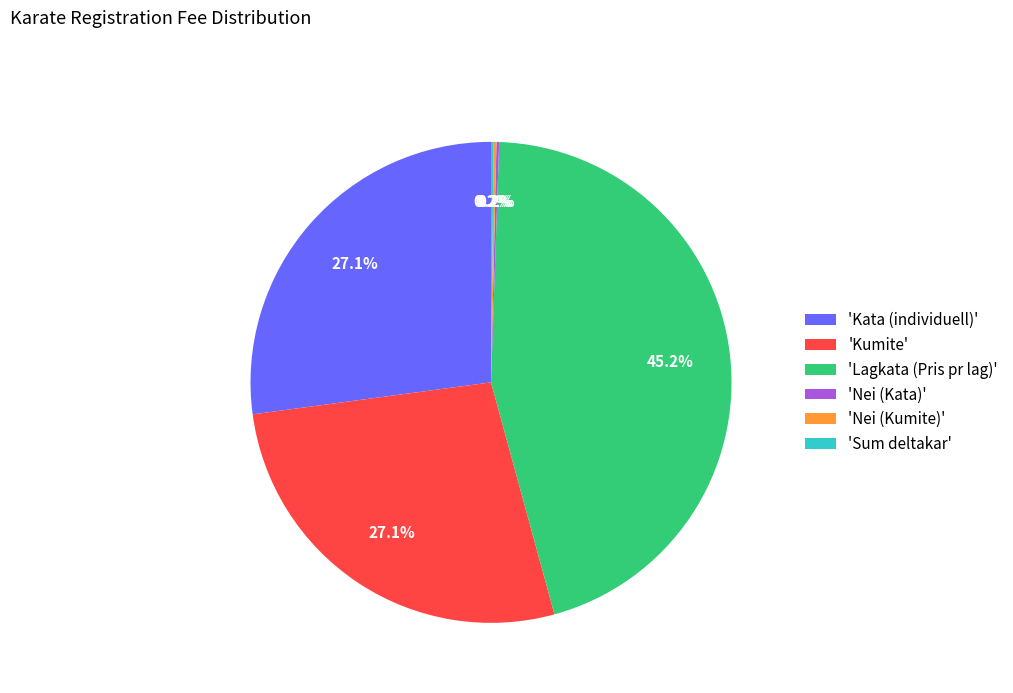

Approximately how many times larger is the value at 'Lagkata (Pris pr lag)' compared to 'Kumite'?

1.7